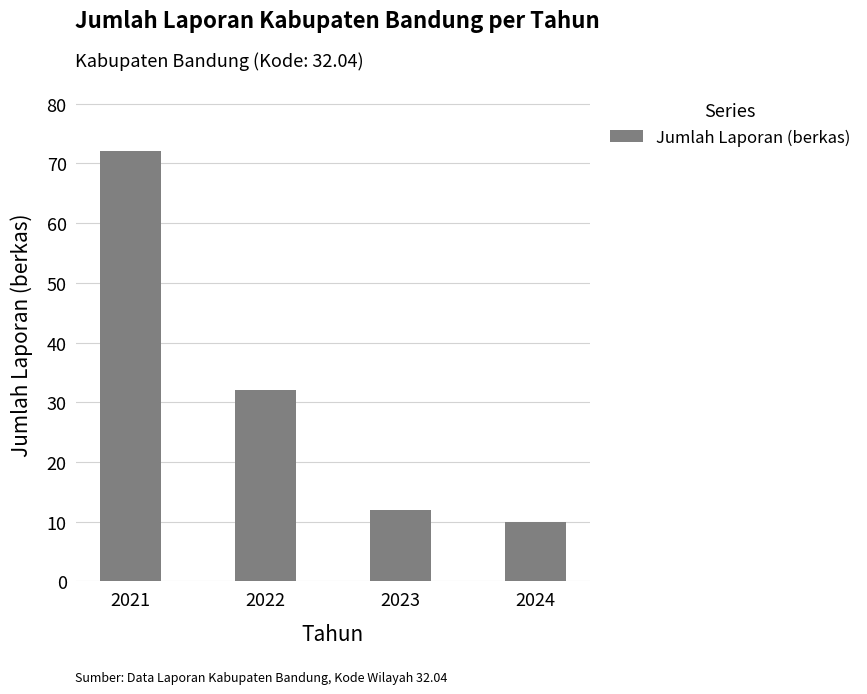

Where is the data nearest to the value 41?

2022